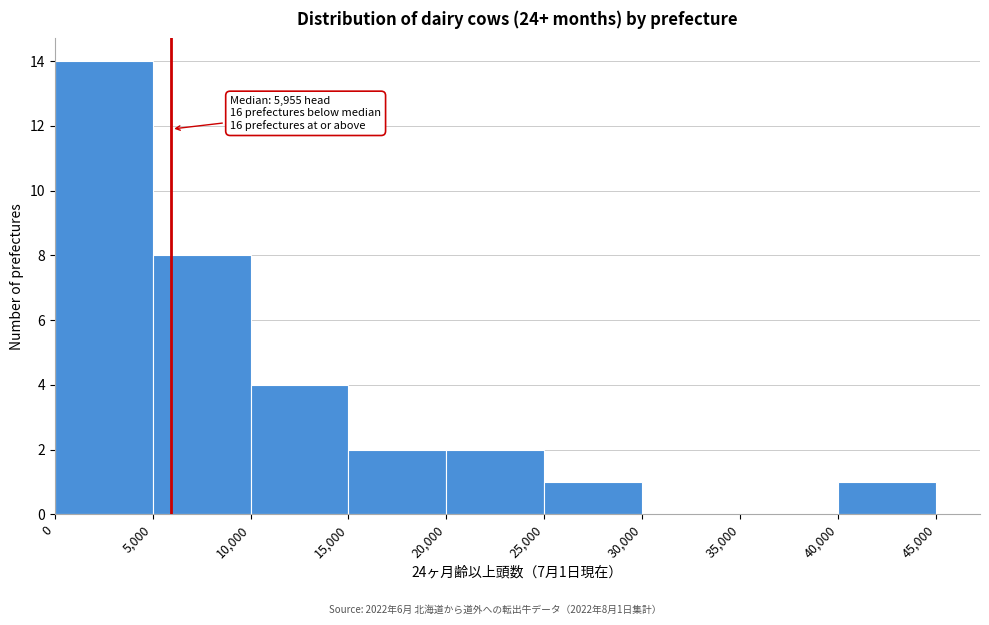

Which range on the x-axis has the tallest bar?

0 to 5,000